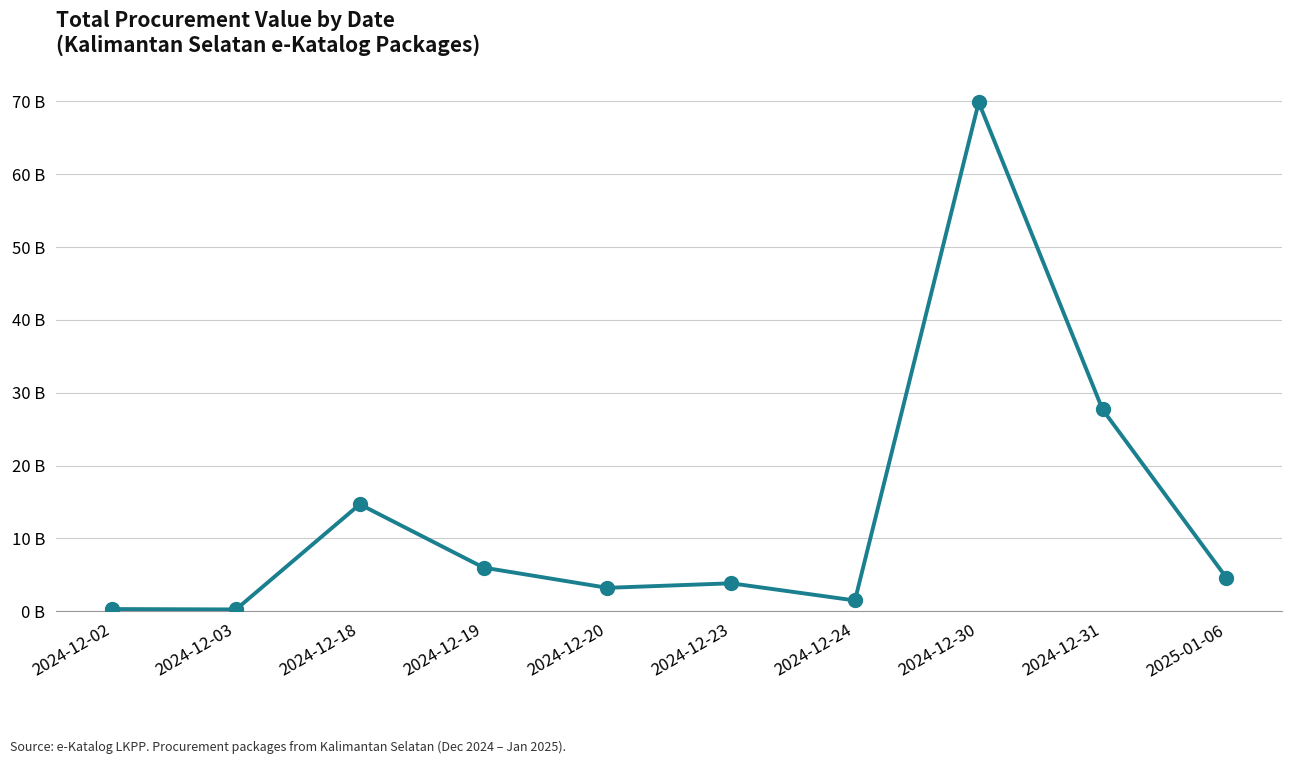

At which label is the value closest to 35?

2024-12-31